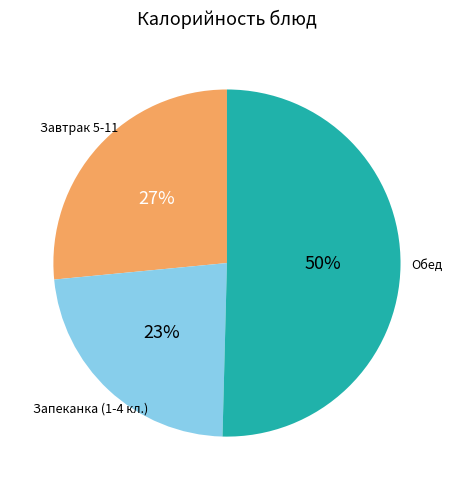

To the nearest percent, what is the average slice percentage?

33%